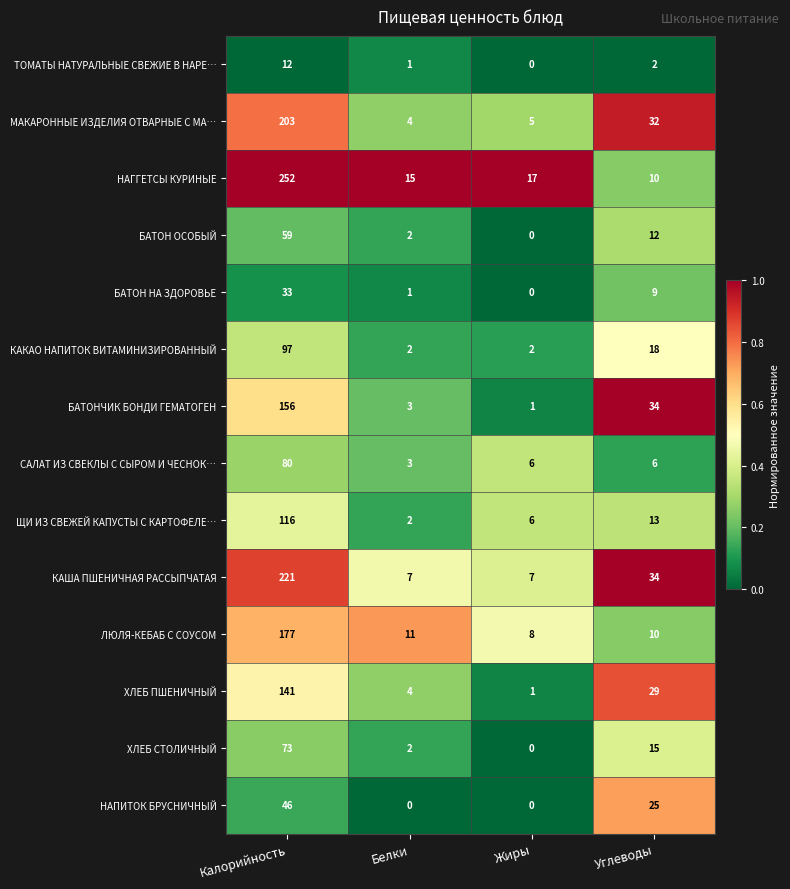

True or false: БАТОН ОСОБЫЙ has a value of 96 at Калорийность.

False